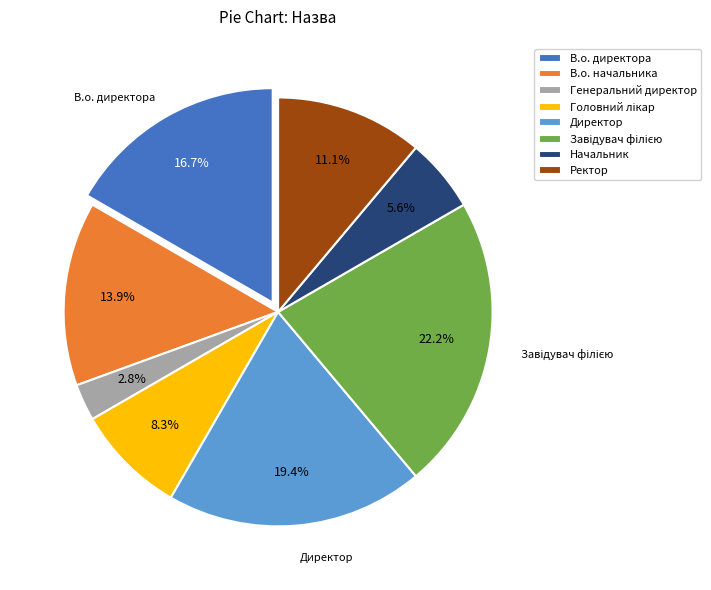

Combined, do В.о. начальника and Генеральний директор account for over 50%?

No